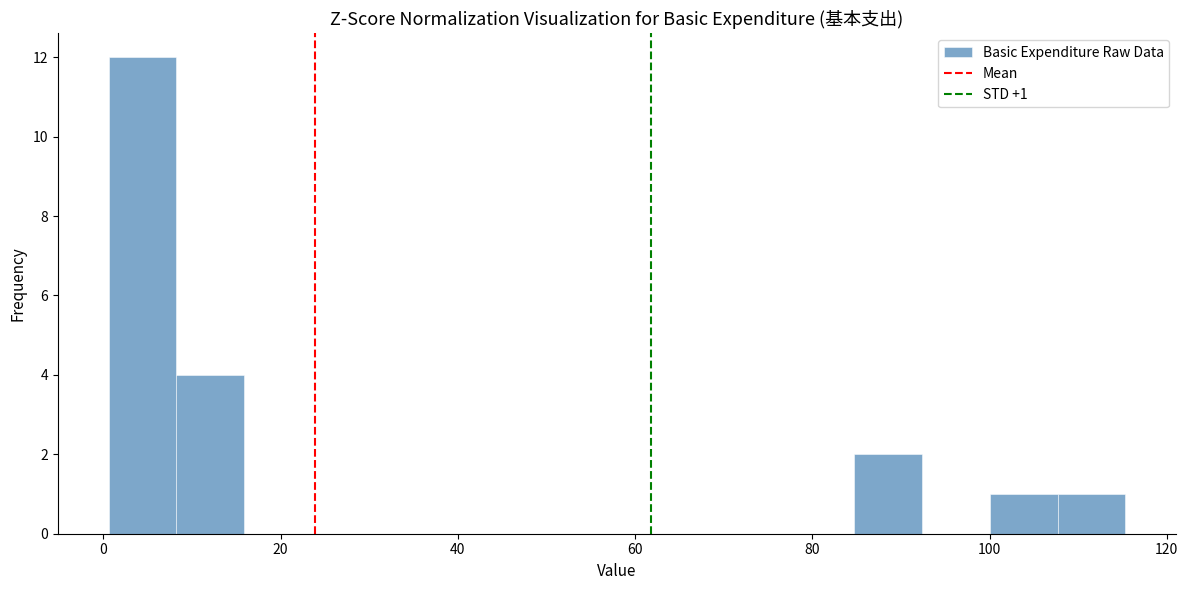

Read against the x-axis, roughly where is the centre of the tallest bar?

4